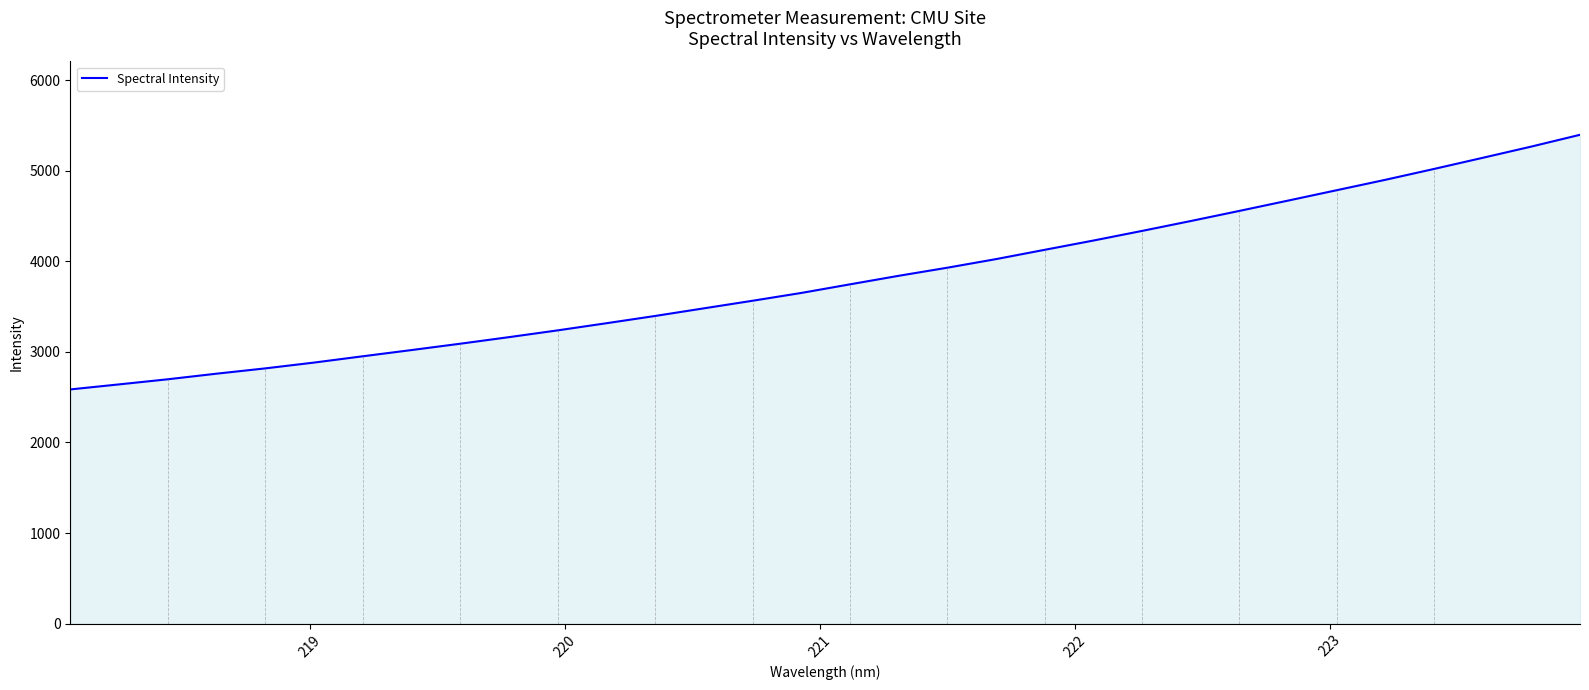

What is the greatest value displayed?

5396.3